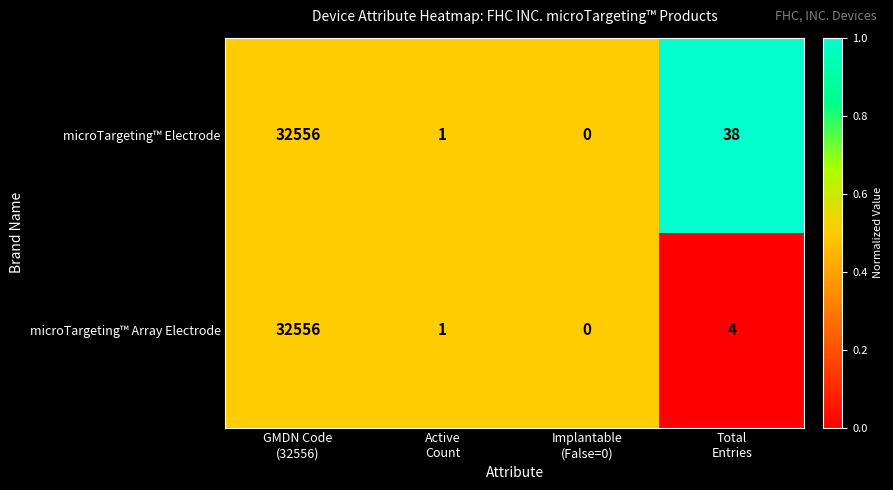

What is the maximum value shown in the chart?

32556